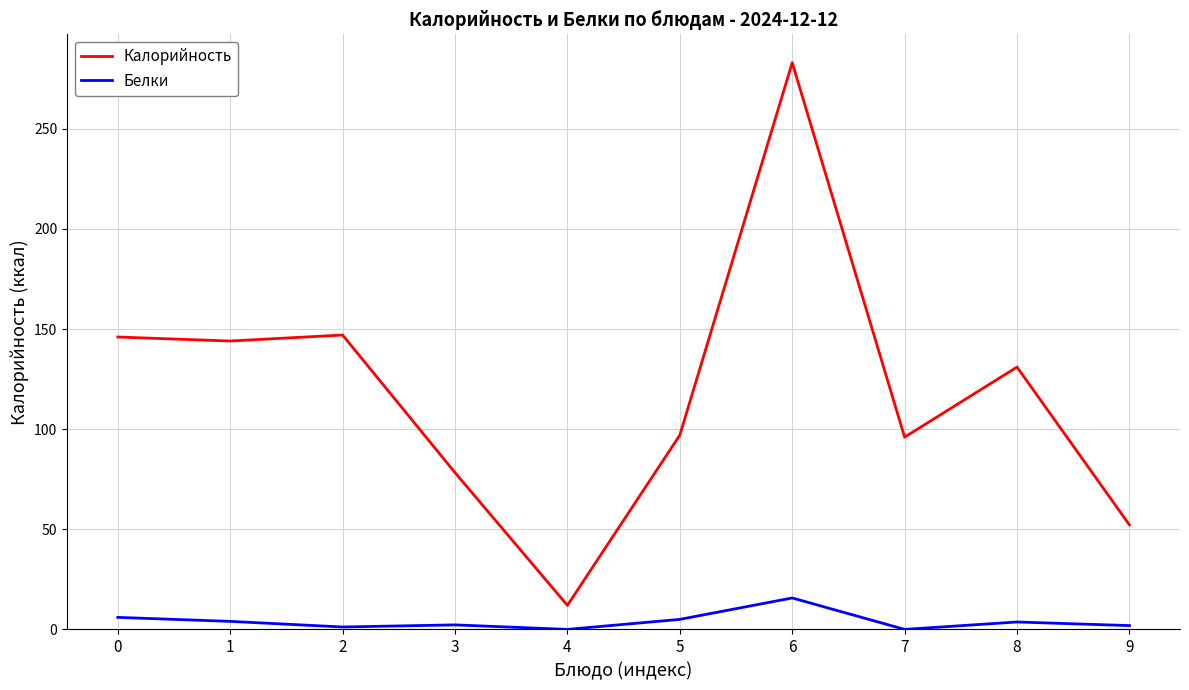

The Белки series shows 3.7 at 8. True or false?

True